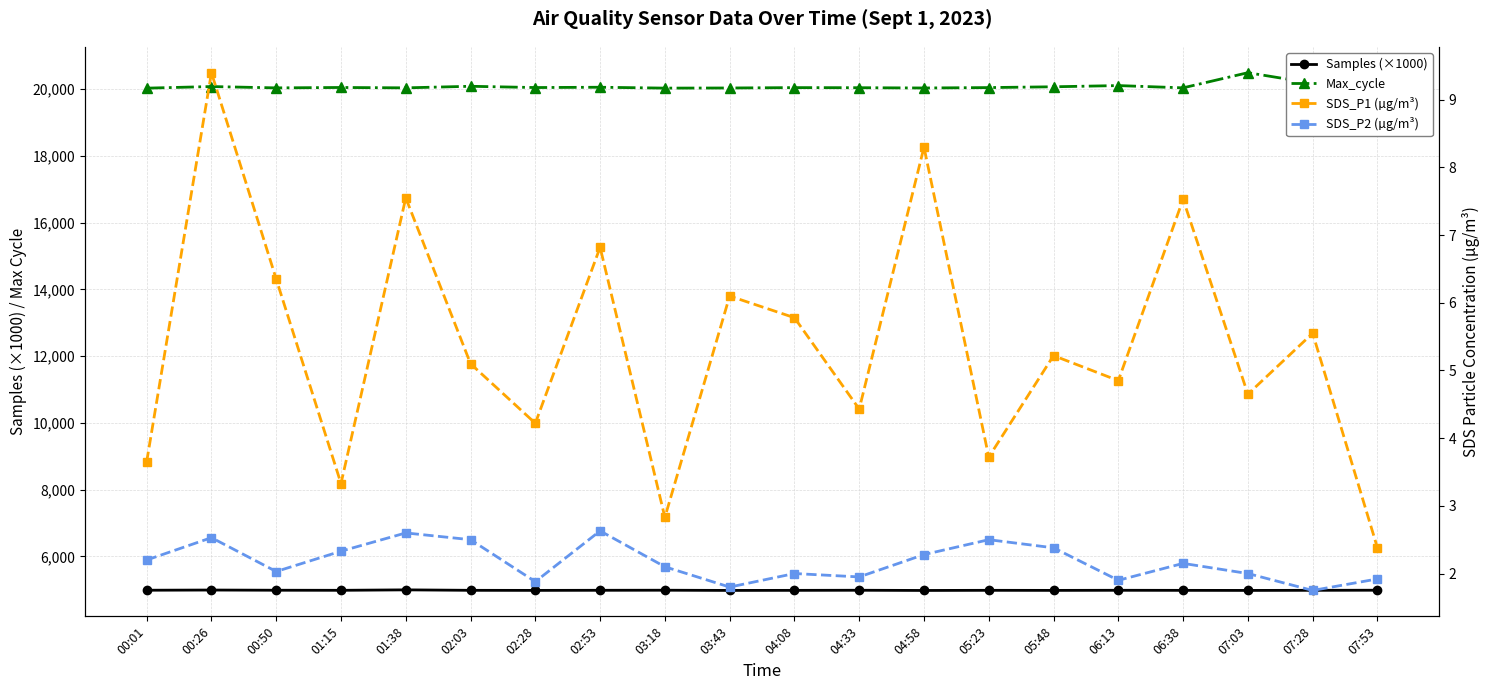

Count the number of categories in the chart.

20